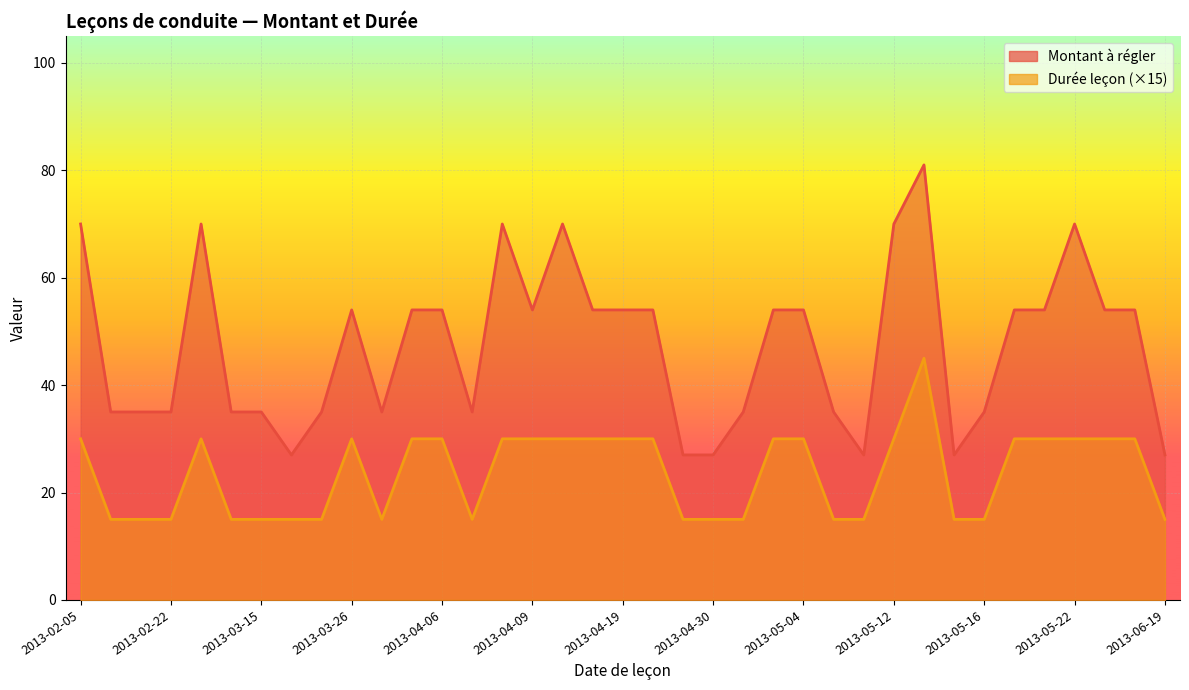

What are all the series names shown in the legend?

Montant à régler, Durée leçon